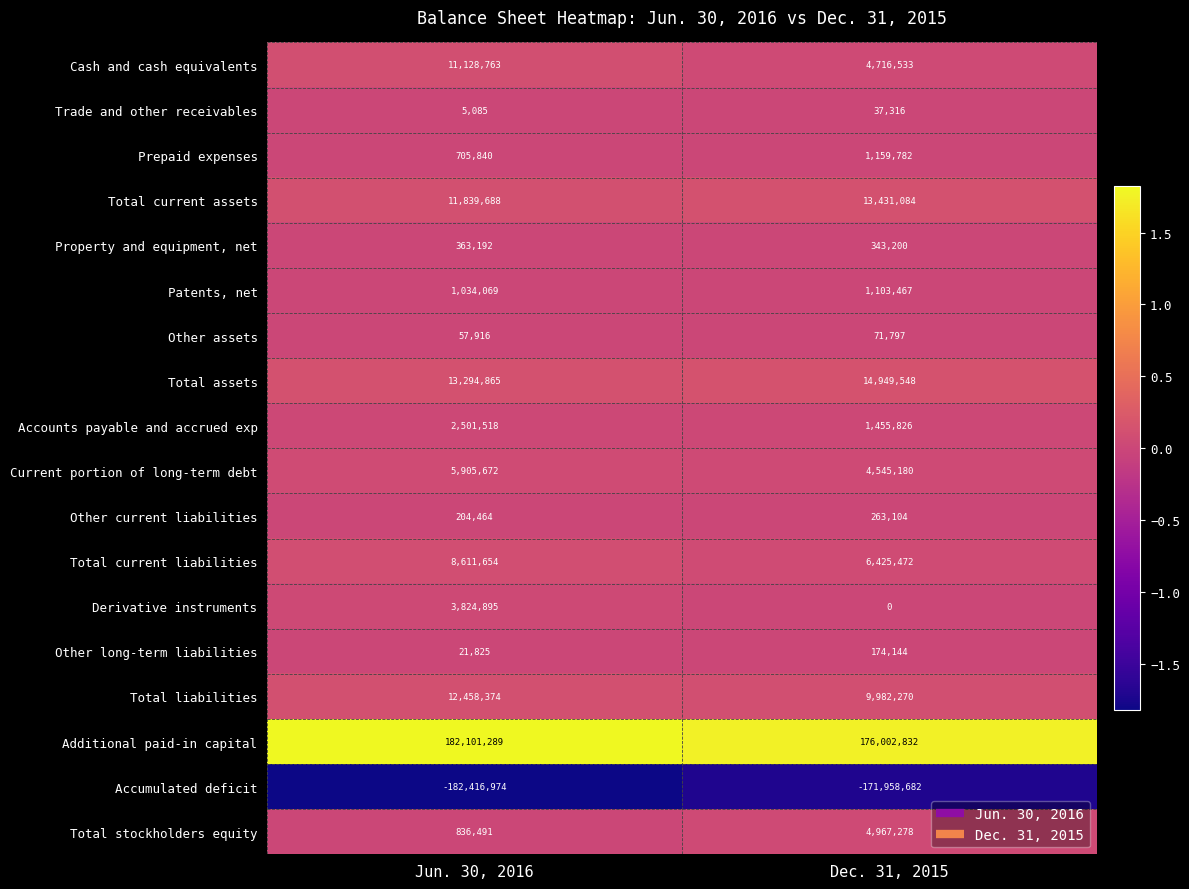

How many data points in Trade and other receivables are less than 37316?

1